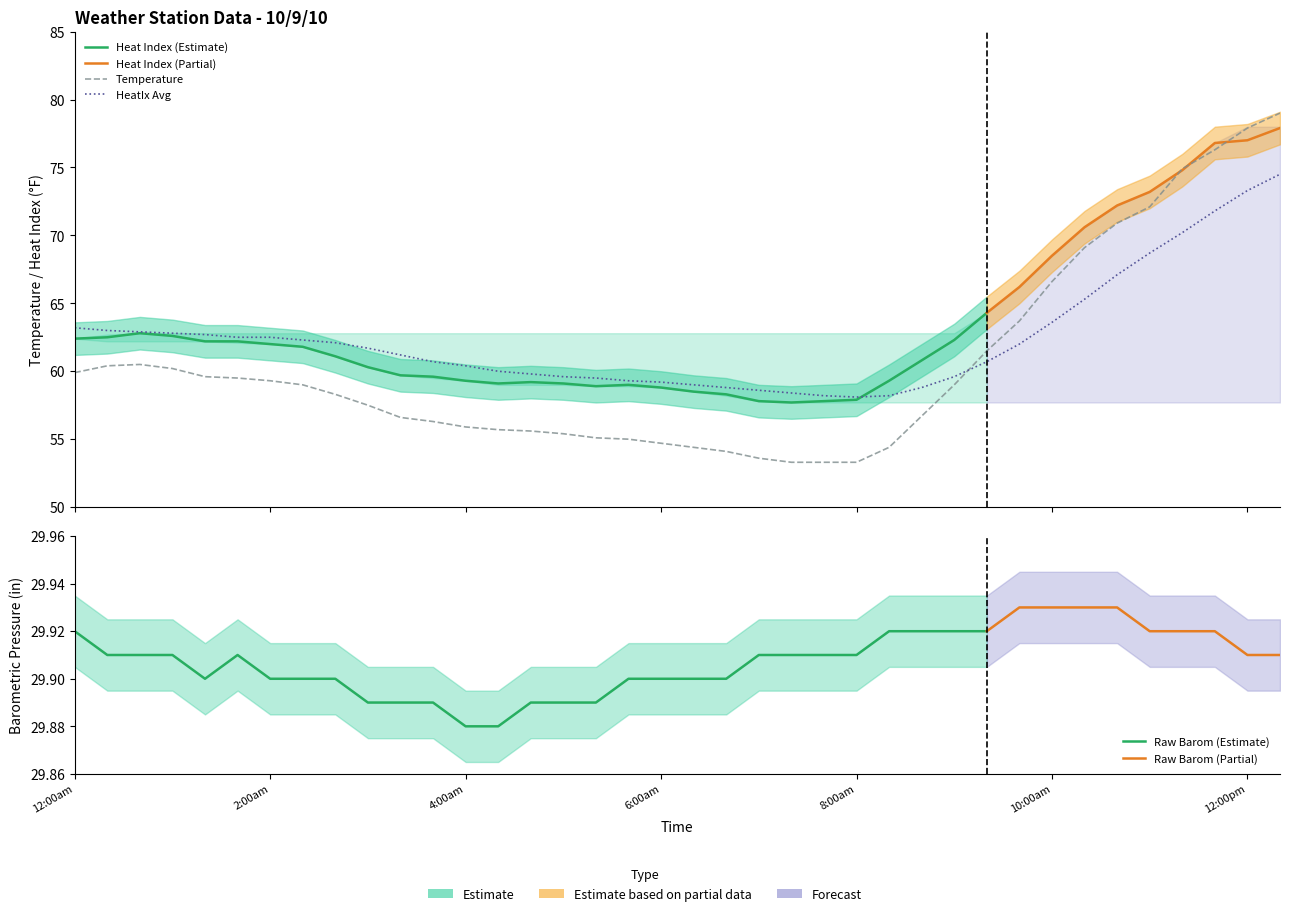

How many lines are shown in the chart?

6